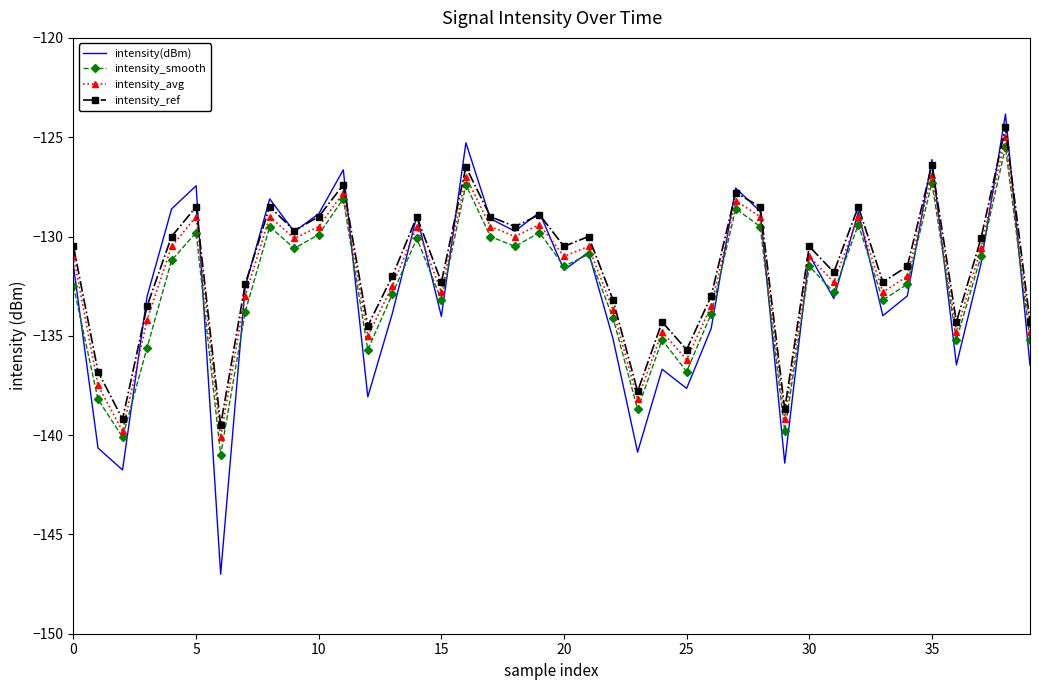

True or false: intensity_avg and intensity_ref intersect in this chart.

False